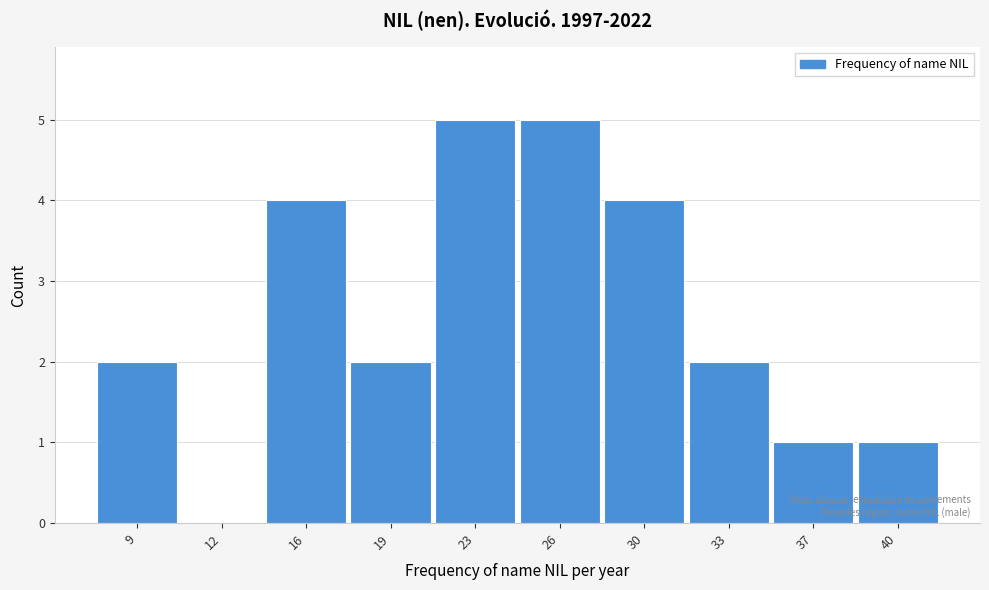

Reading right to left, what are all the values shown in this chart?

40=1	37=1	33=2	30=4	26=5	23=5	19=2	16=4	12=0	9=2